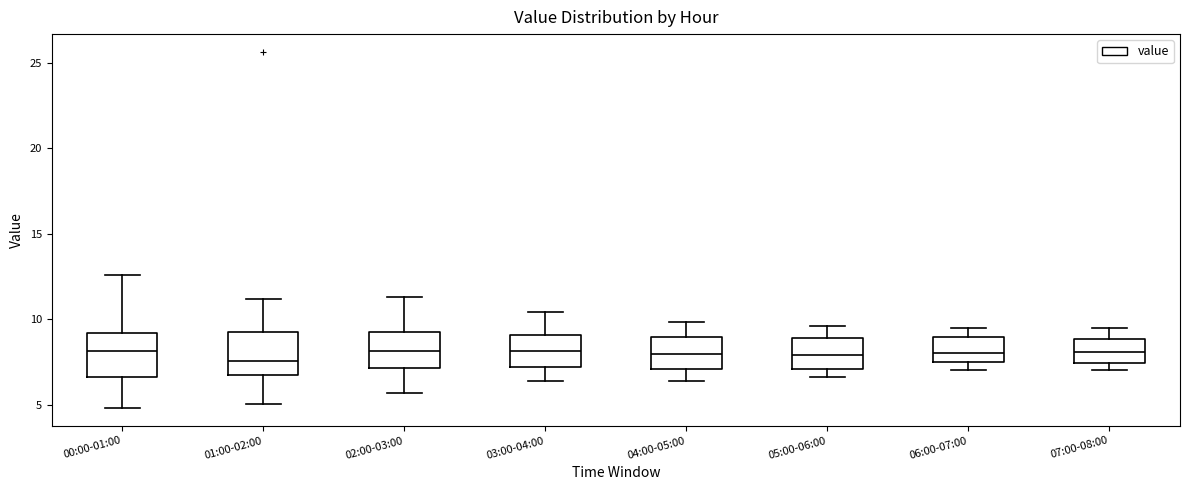

Reading left to right, transcribe this box plot: for each box, give where its median line is, the range the box spans, and where its two whiskers end, as read against the y-axis. The values are not printed on the chart, so give them approximately, as read against the axis.

00:00-01:00: median 8.0, box 6.5 to 9.0, whiskers 5.0 to 12.5
01:00-02:00: median 7.5, box 7.0 to 9.0, whiskers 5.0 to 11.0
02:00-03:00: median 8.0, box 7.0 to 9.5, whiskers 5.5 to 11.5
03:00-04:00: median 8.0, box 7.0 to 9.0, whiskers 6.5 to 10.5
04:00-05:00: median 8.0, box 7.0 to 9.0, whiskers 6.5 to 10.0
05:00-06:00: median 8.0, box 7.0 to 9.0, whiskers 6.5 to 9.5
06:00-07:00: median 8.0, box 7.5 to 9.0, whiskers 7.0 to 9.5
07:00-08:00: median 8.0, box 7.5 to 9.0, whiskers 7.0 to 9.5